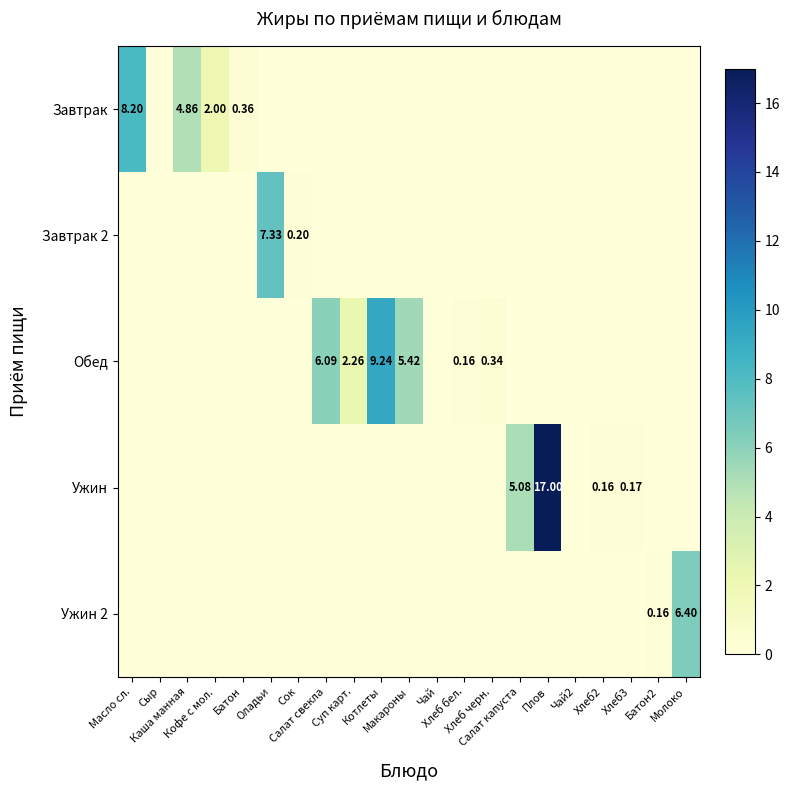

Which series has the largest total across all categories?

Обед